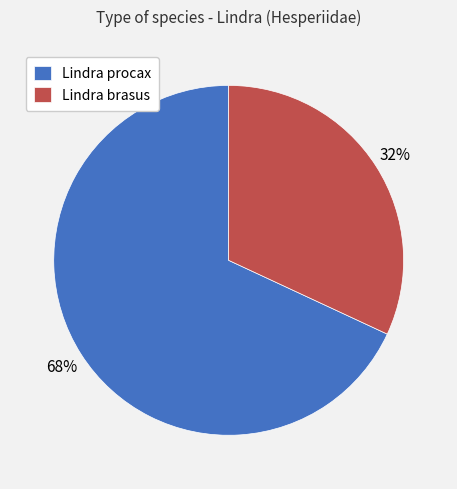

Is it true that Lindra procax is 60% of the pie?

False